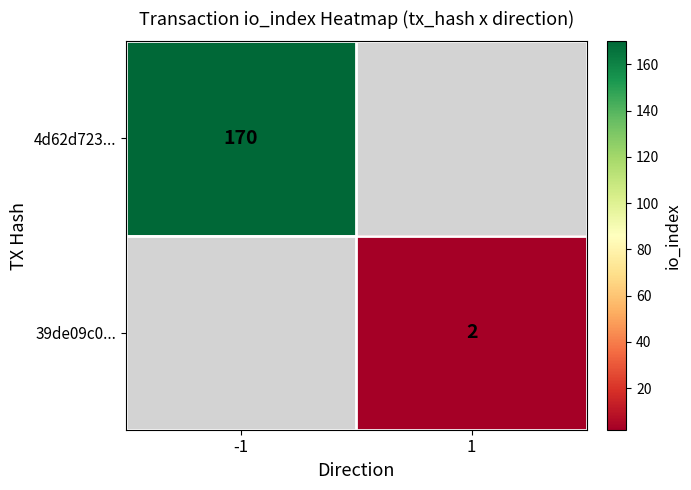

At how many categories does at least one series exceed 73?

1